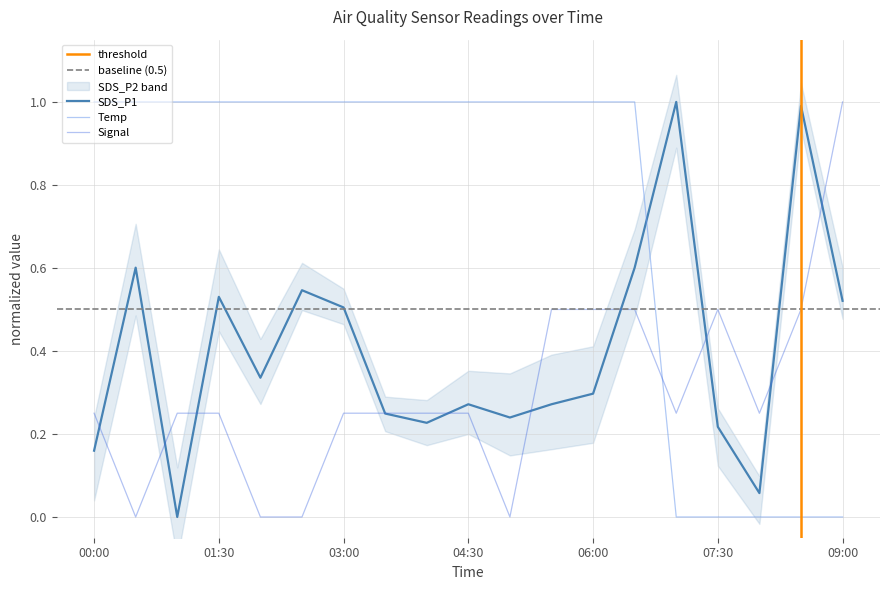

After their last crossing, which series has the higher values: Signal or SDS_P1?

Signal